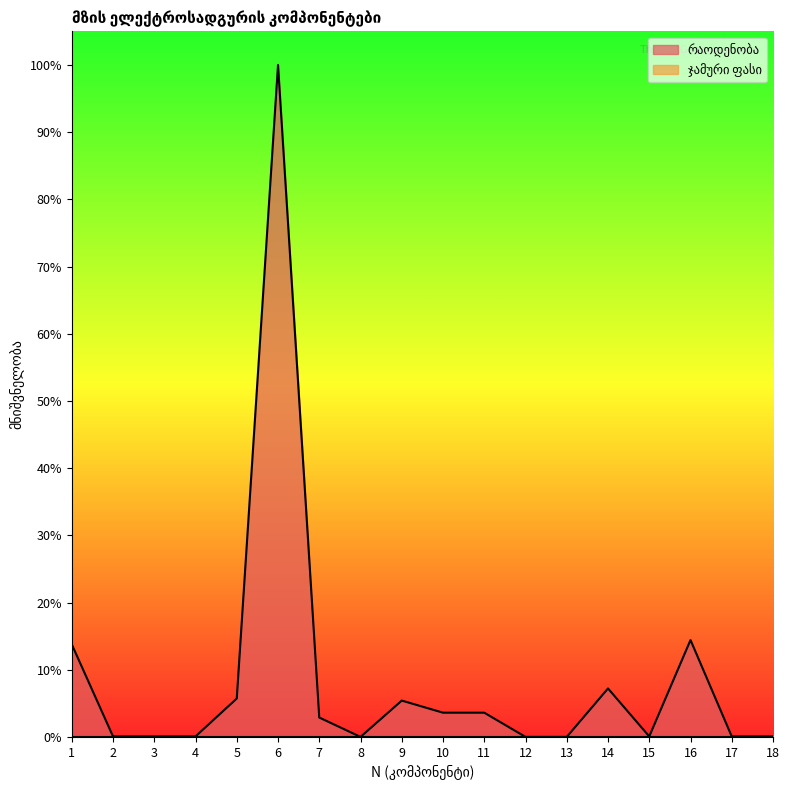

How many values are above zero?

15